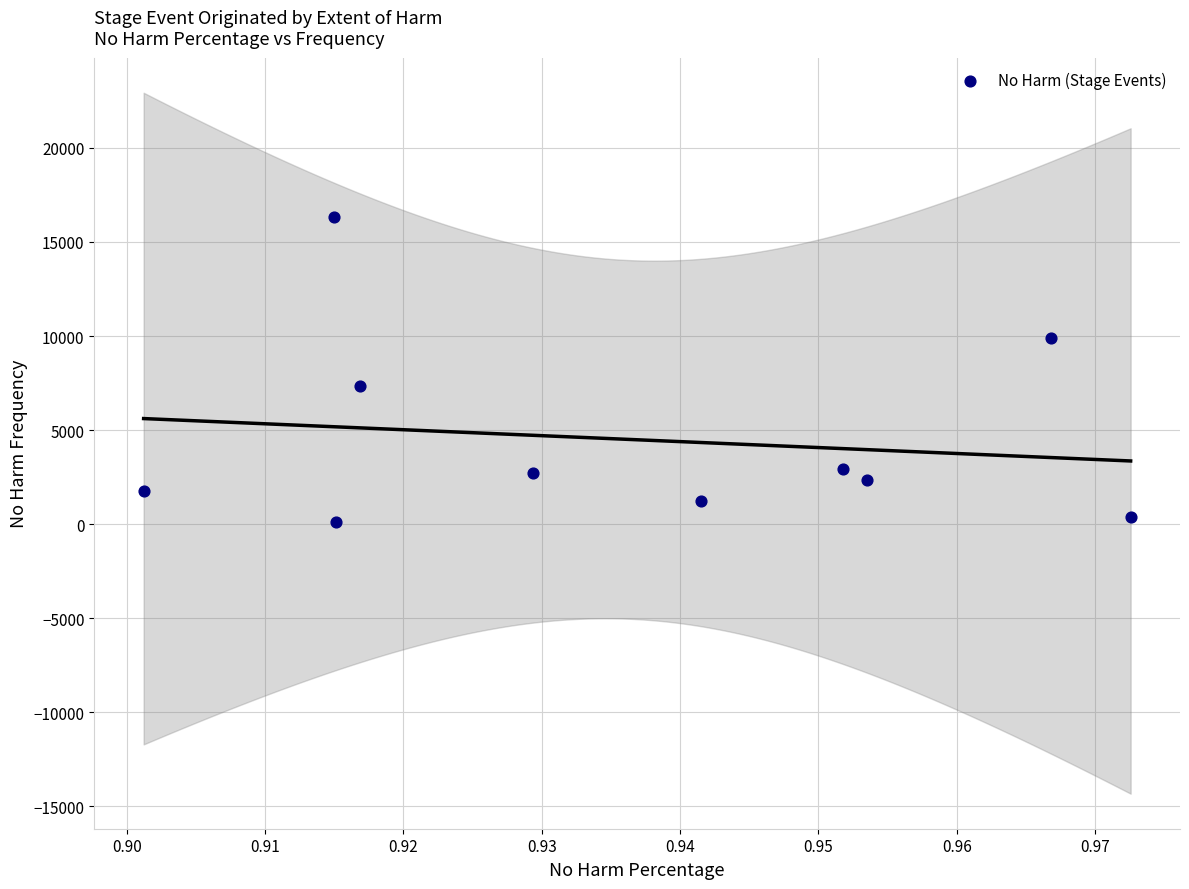

What Y value in the scatter plot is closest to 8209?

7347